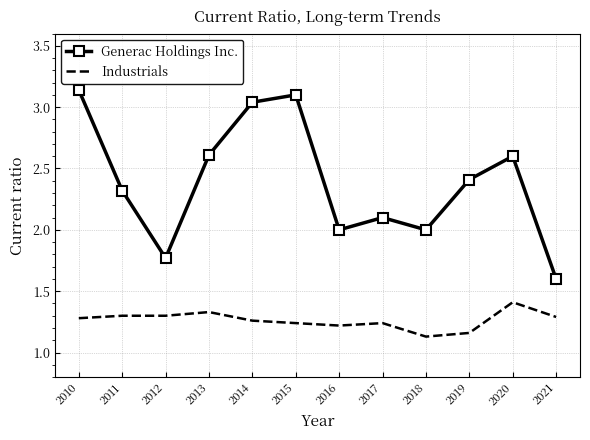

True or false: Industrials and Generac Holdings Inc. intersect in this chart.

False